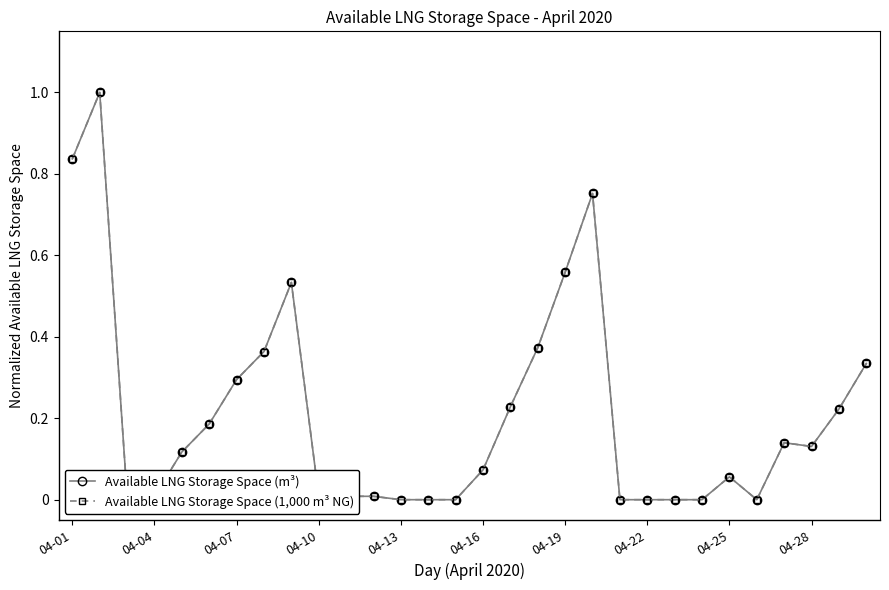

What is the maximum value shown in the chart?

1.0